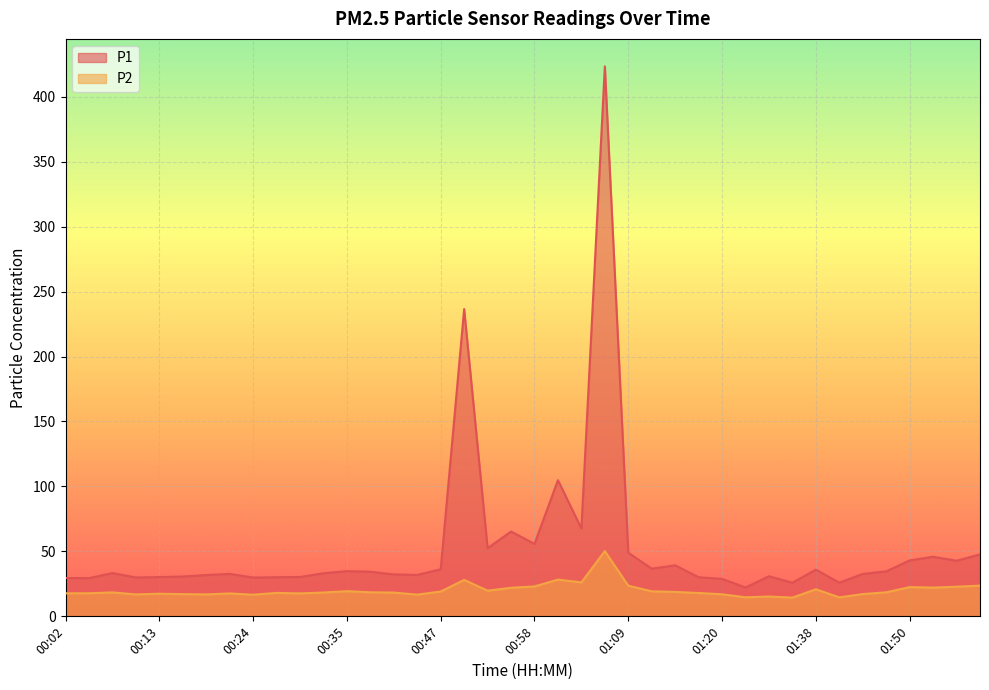

True or false: P2 and P1 intersect in this chart.

False